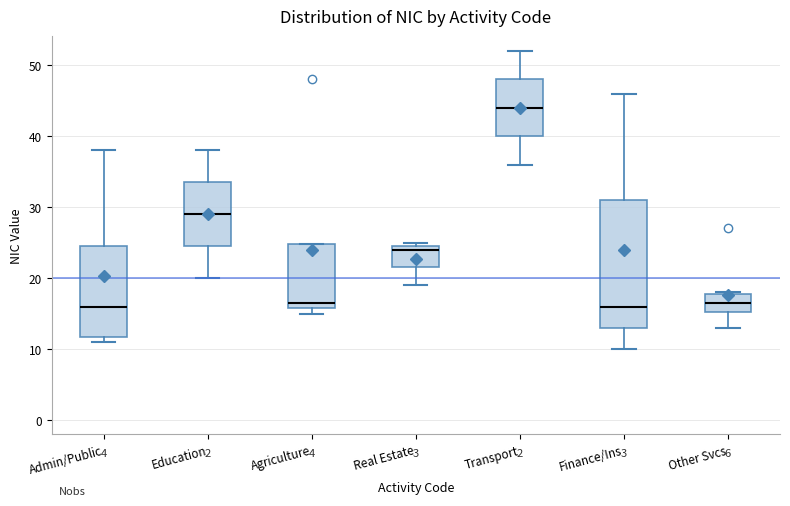

Where does the upper whisker of the box for Education end on the y-axis? The values are not printed on the chart, so give them approximately, as read against the axis.

38